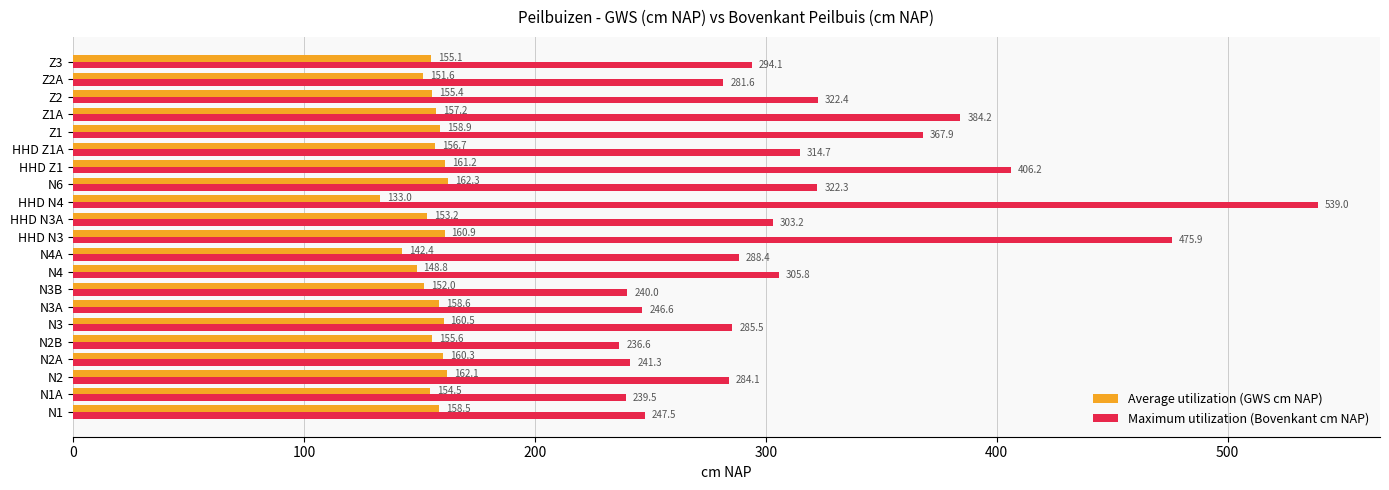

What is the greatest value displayed?

539.0